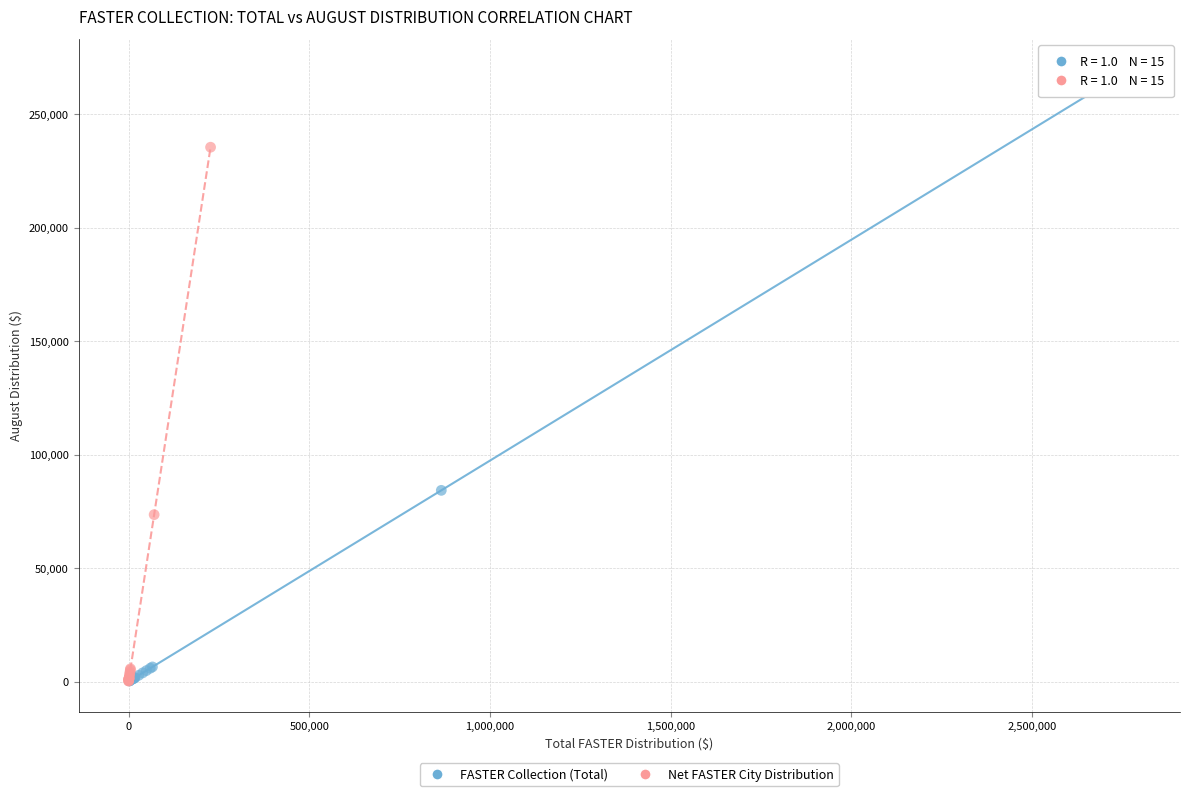

What are all the series names shown in the legend?

FASTER Collection (Total), Net FASTER City Distribution